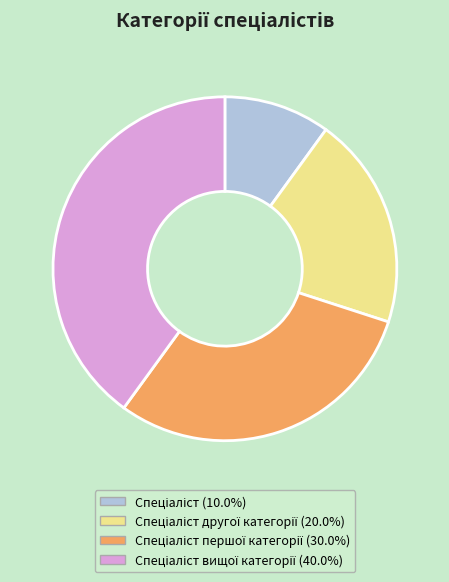

Does any single category account for the majority?

No